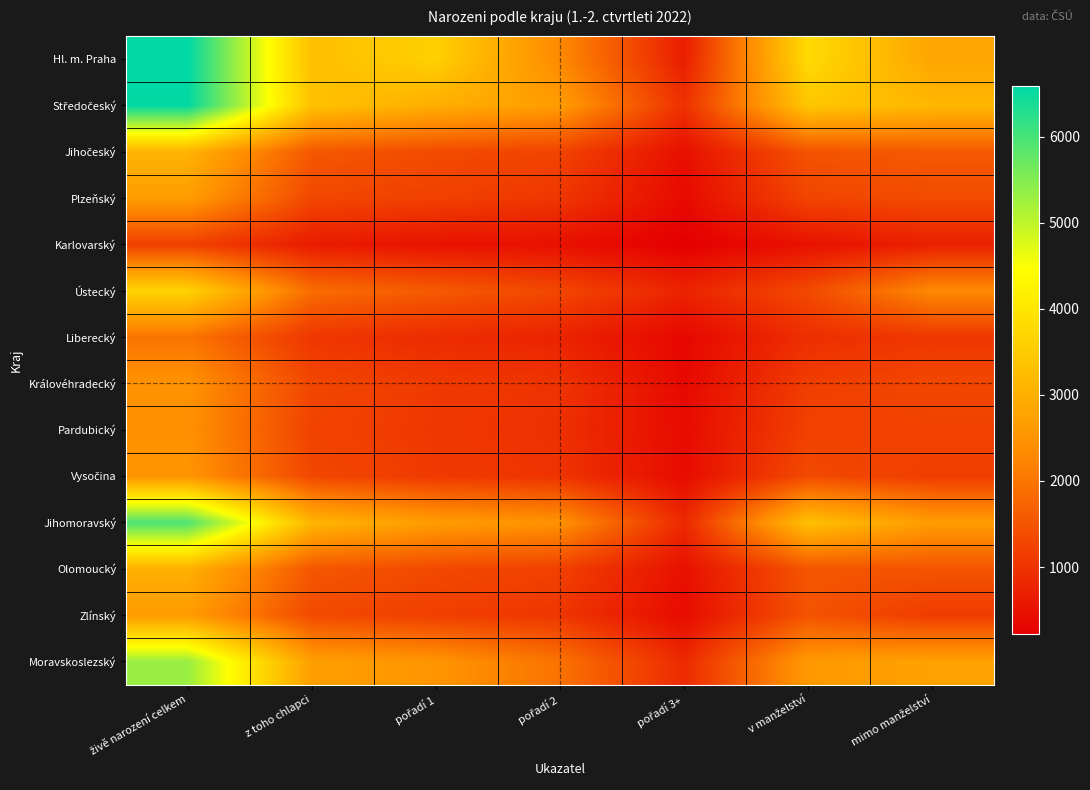

Which has a higher value, pořadí 1 or v manželství?

v manželství